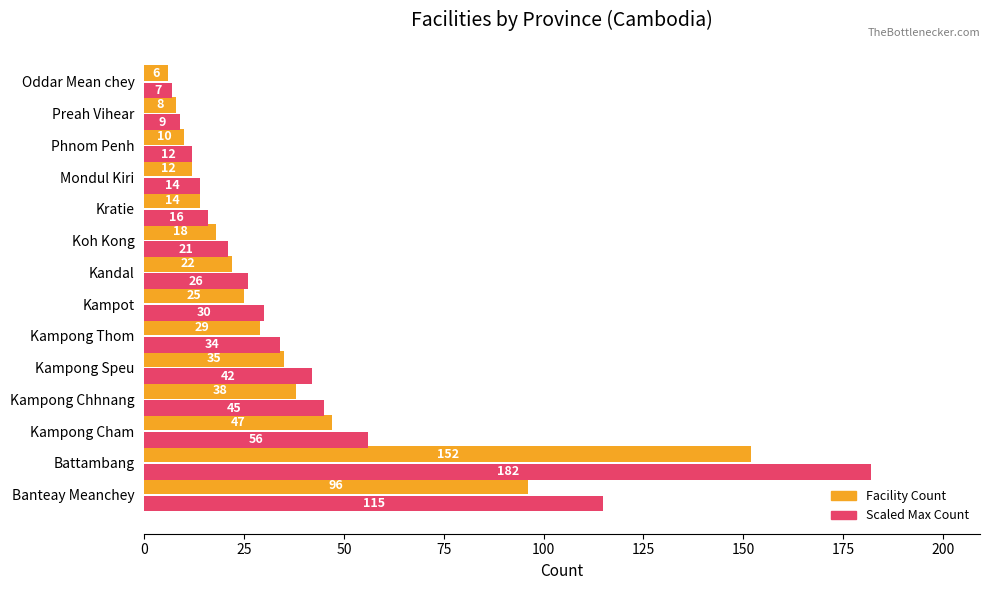

Is the value of Facility Count at Mondul Kiri greater than the value of Scaled Max Count at Kampong Cham?

No